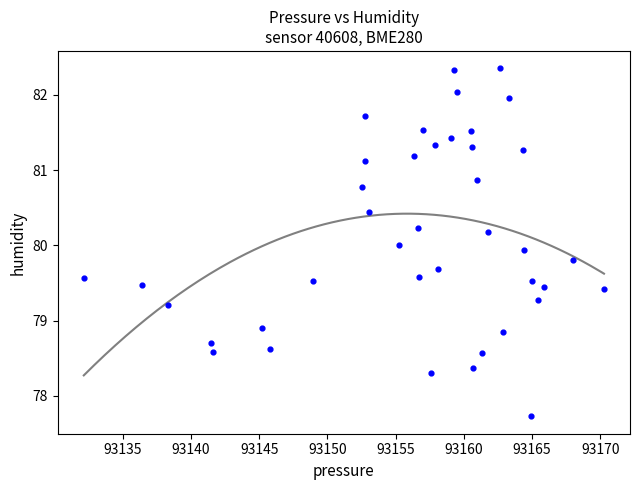

What is the range of X values (max minus min)?

38.1